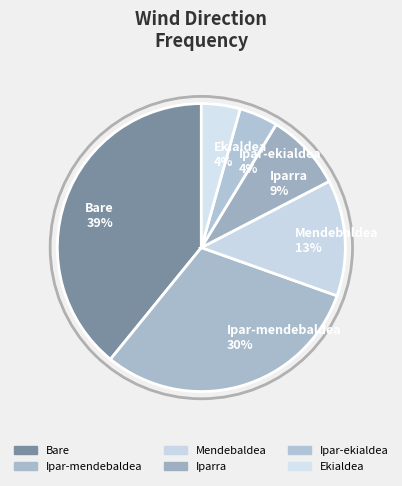

Is the sum of Bare 39% and Mendebaldea 13% greater than half?

Yes